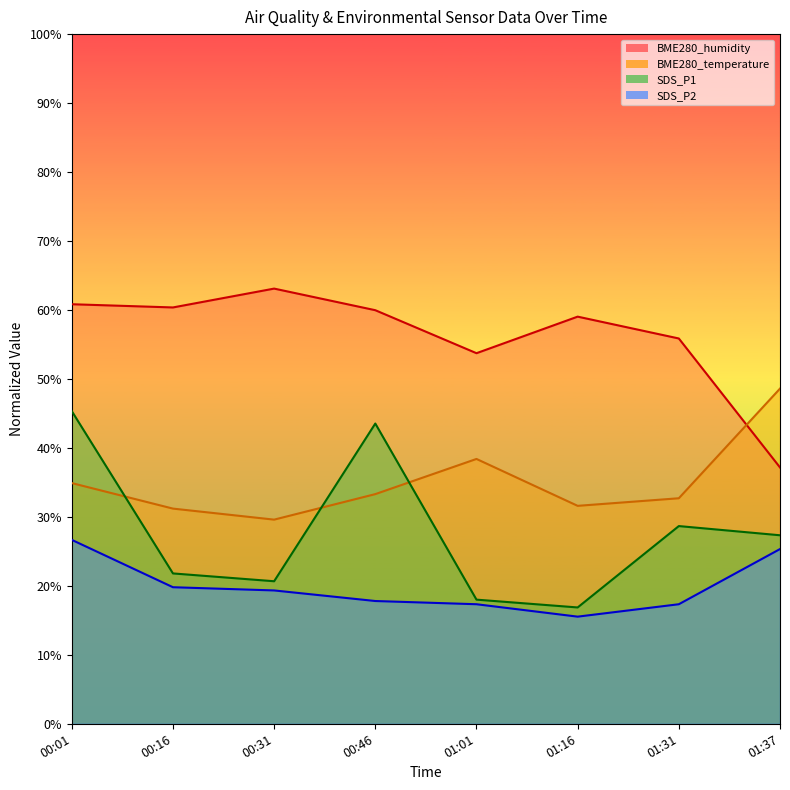

Where do SDS_P1 and BME280_temperature first cross each other?

00:01 and 00:16